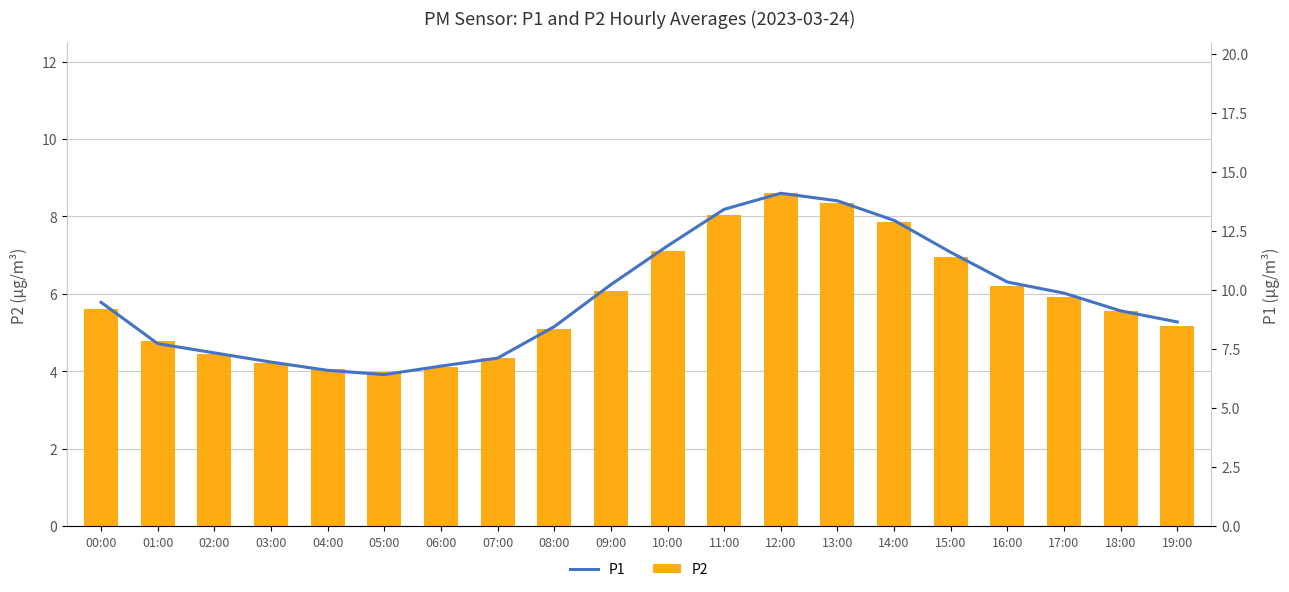

At which label does P2 first exceed 5?

00:00